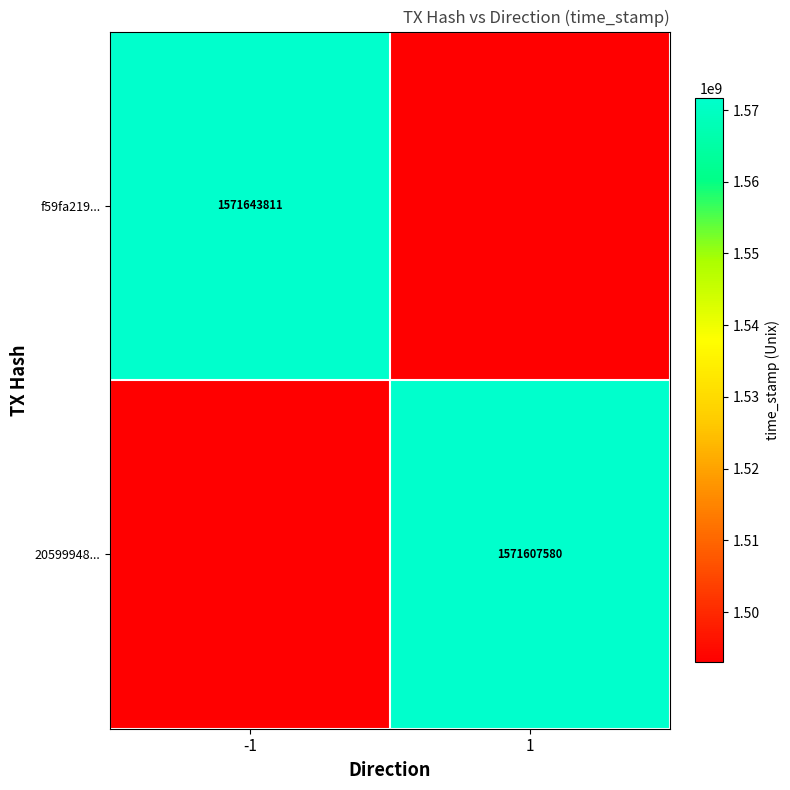

The value of 20599948... at 1 is 2671578706. True or false?

False